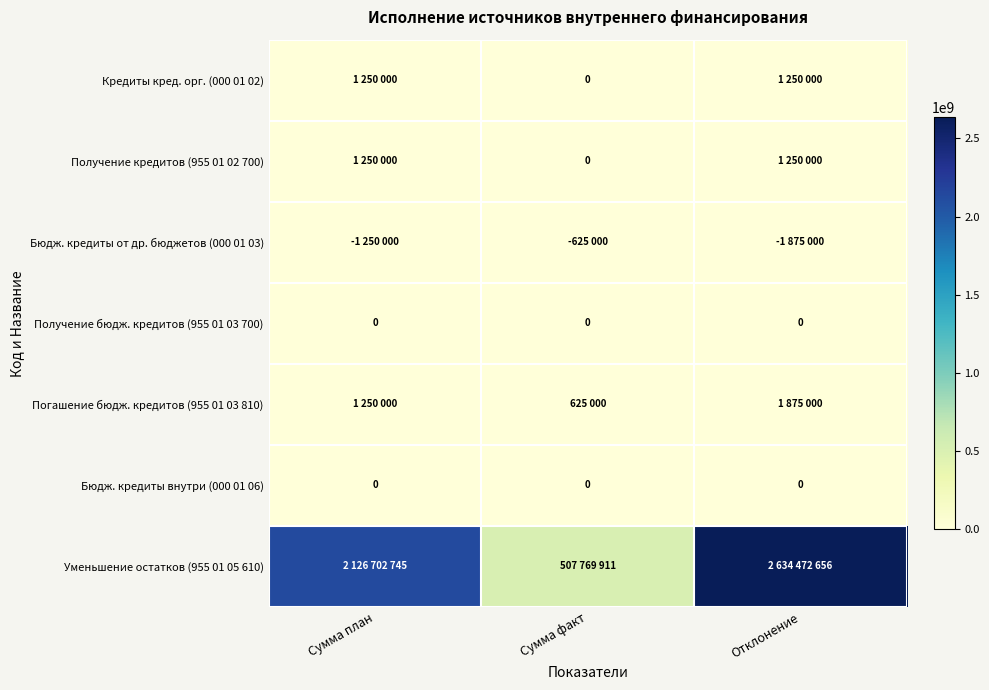

Where is Бюдж. кредиты внутри (000 01 06) nearest to the value 0?

Сумма план